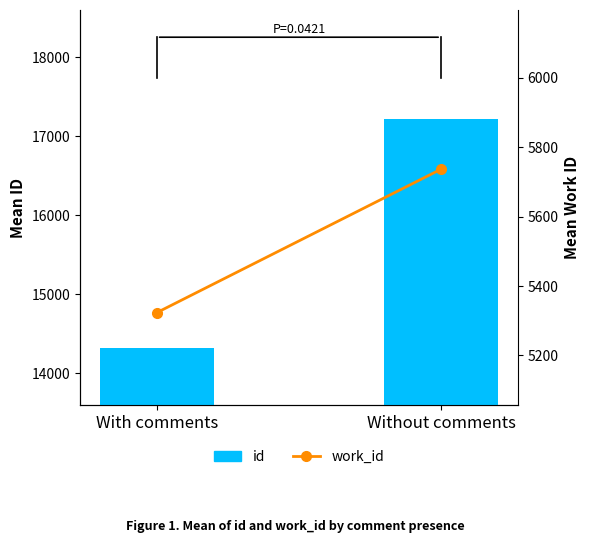

Count the number of categories in the chart.

2